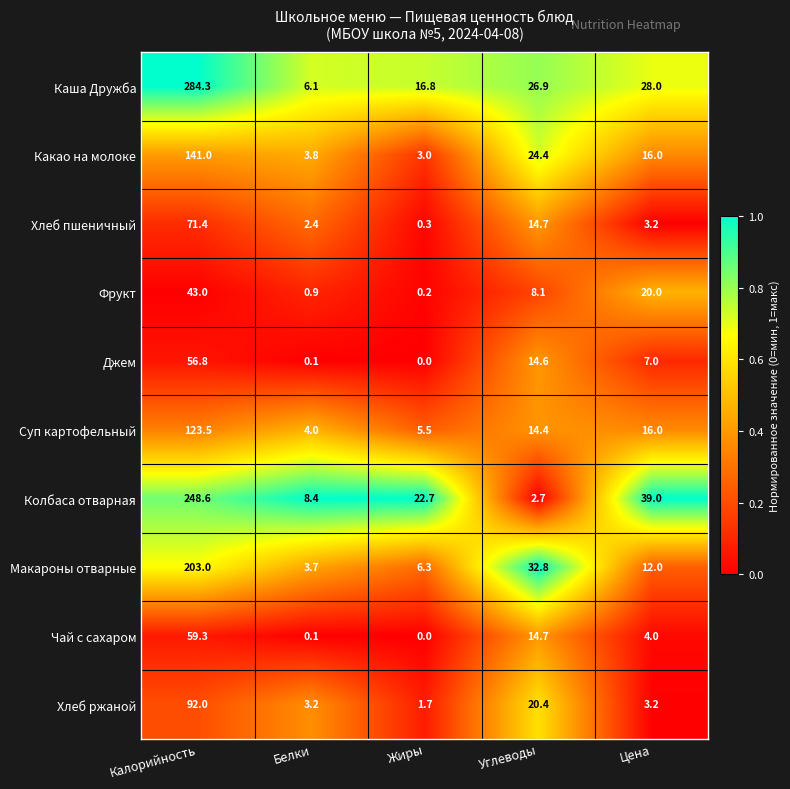

List the labels in order of Какао на молоке value, smallest first.

Жиры, Белки, Цена, Углеводы, Калорийность